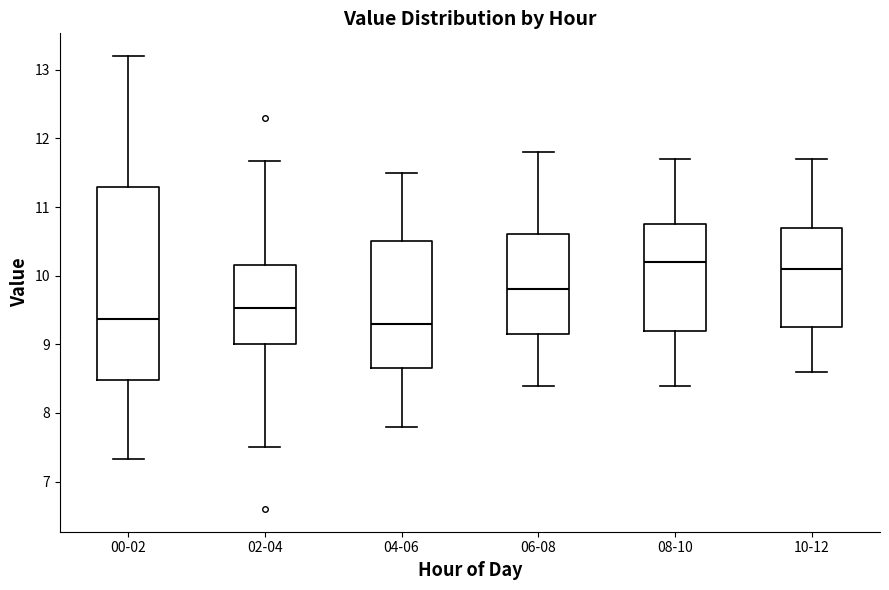

Reading left to right, transcribe this box plot: for each box, give where its median line is, the range the box spans, and where its two whiskers end, as read against the y-axis. The values are not printed on the chart, so give them approximately, as read against the axis.

00-02: median 9.4, box 8.5 to 11.3, whiskers 7.3 to 13.2
02-04: median 9.5, box 9.0 to 10.2, whiskers 7.5 to 11.7
04-06: median 9.3, box 8.7 to 10.5, whiskers 7.8 to 11.5
06-08: median 9.8, box 9.2 to 10.6, whiskers 8.4 to 11.8
08-10: median 10.2, box 9.2 to 10.8, whiskers 8.4 to 11.7
10-12: median 10.1, box 9.3 to 10.7, whiskers 8.6 to 11.7